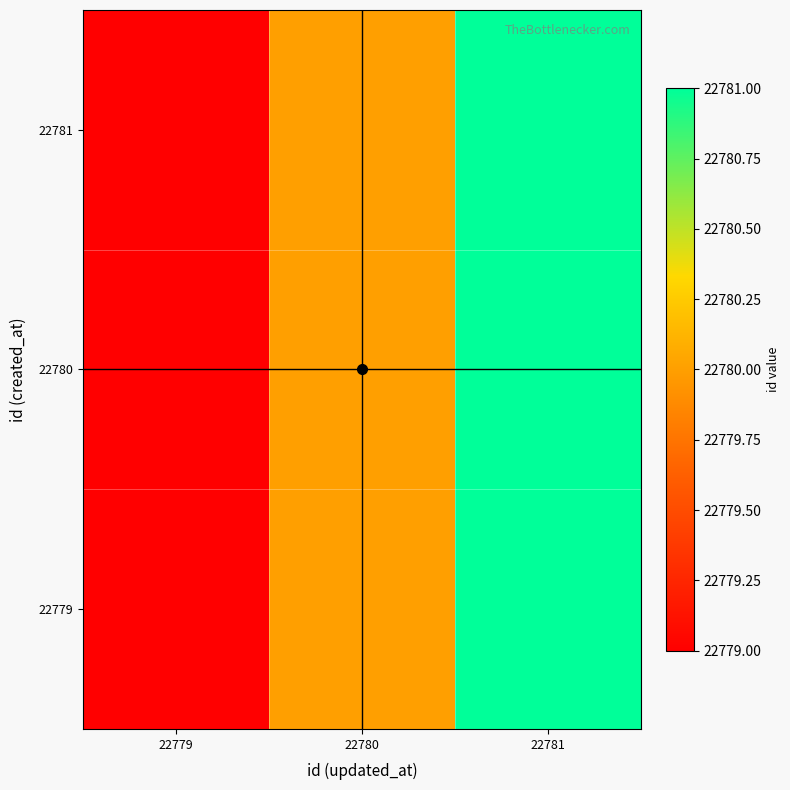

Which label corresponds to the largest value in the chart?

22781